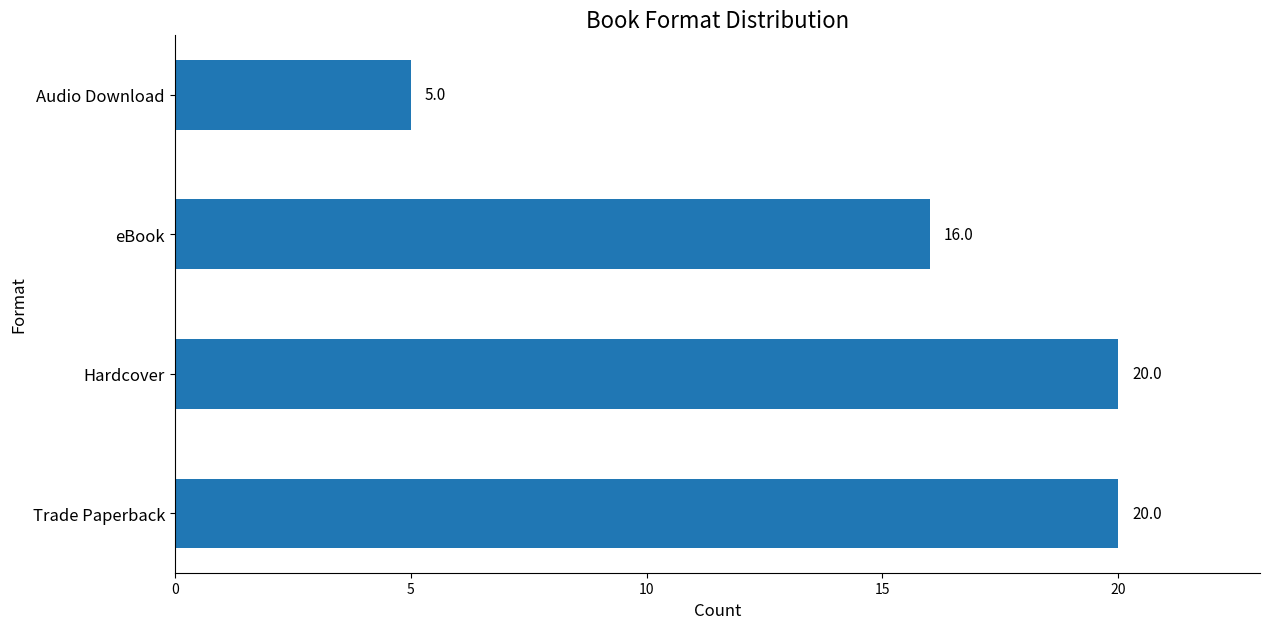

How many bars are there in total?

4